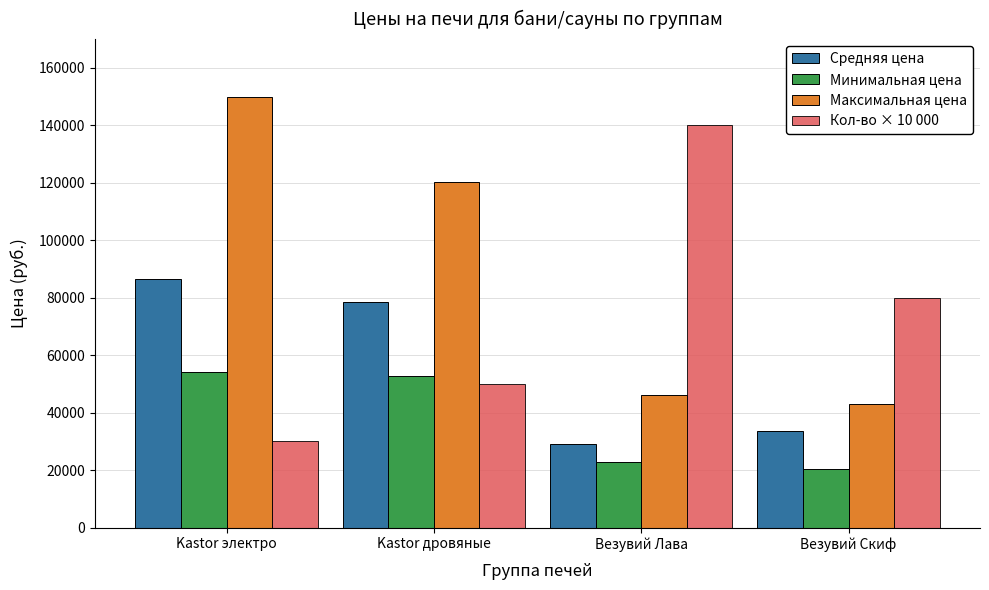

Reading left to right, what are all the values shown in this chart?

Средняя цена: Kastor электро=86399	Kastor дровяные=78570	Везувий Лава=29240	Везувий Скиф=33635
Минимальная цена: Kastor электро=54000	Kastor дровяные=52650	Везувий Лава=22680	Везувий Скиф=20250
Максимальная цена: Kastor электро=149847	Kastor дровяные=120150	Везувий Лава=45997	Везувий Скиф=43177
Кол-во × 10 000: Kastor электро=30000	Kastor дровяные=50000	Везувий Лава=140000	Везувий Скиф=80000